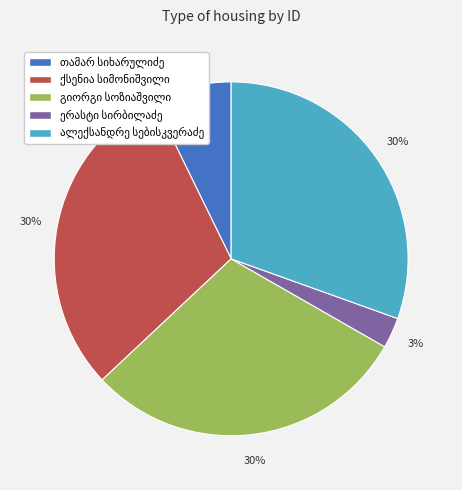

To the nearest percent, what is the average slice percentage?

20%